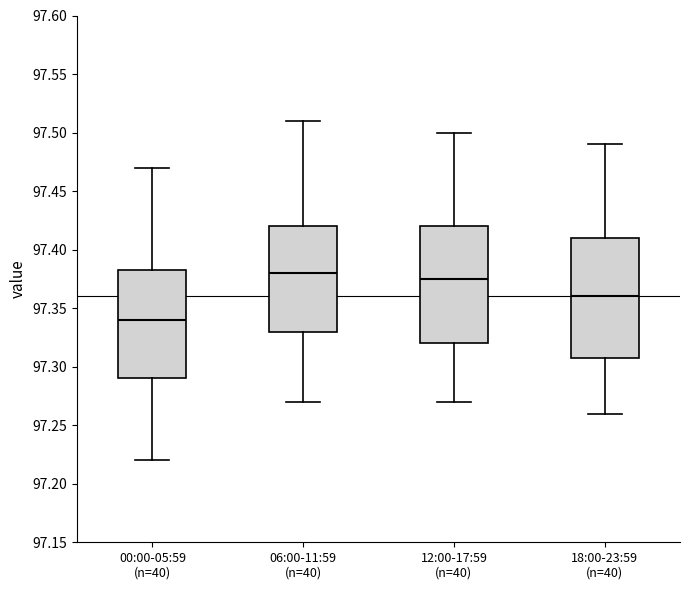

Reading left to right, read every box against the y-axis: the position of its median line, the range the box covers, and the ends of its whiskers. The values are not printed on the chart, so give them approximately, as read against the axis.

00:00-05:59 (n=40): median 97.340, box 97.290 to 97.385, whiskers 97.220 to 97.470
06:00-11:59 (n=40): median 97.380, box 97.330 to 97.420, whiskers 97.270 to 97.510
12:00-17:59 (n=40): median 97.375, box 97.320 to 97.420, whiskers 97.270 to 97.500
18:00-23:59 (n=40): median 97.360, box 97.310 to 97.410, whiskers 97.260 to 97.490